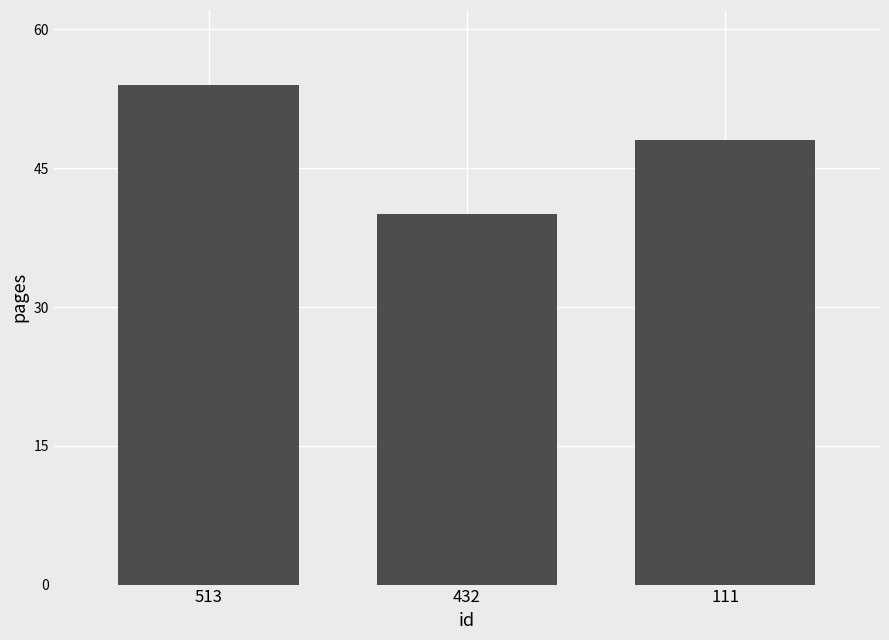

What is the ratio of the value at 111 to the value at 513?

0.9